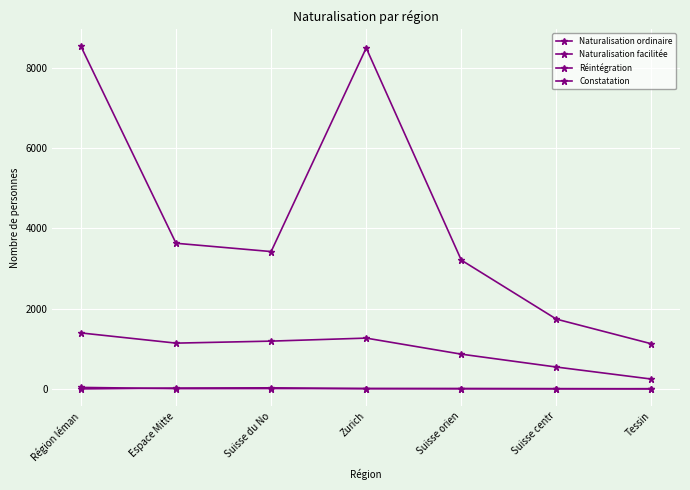

How many lines are shown in the chart?

4